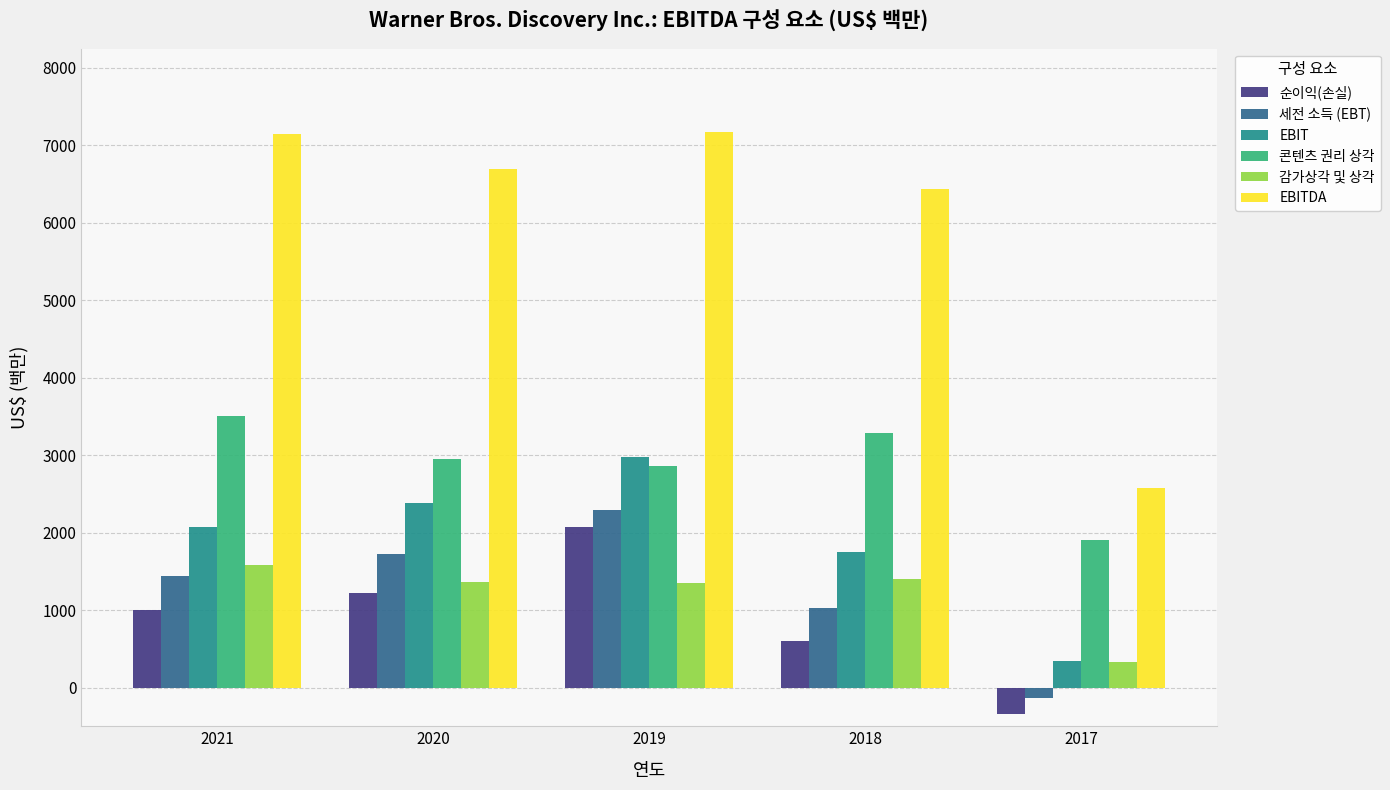

How many values in the 세전 소득 (EBT) series are below 1433?

2